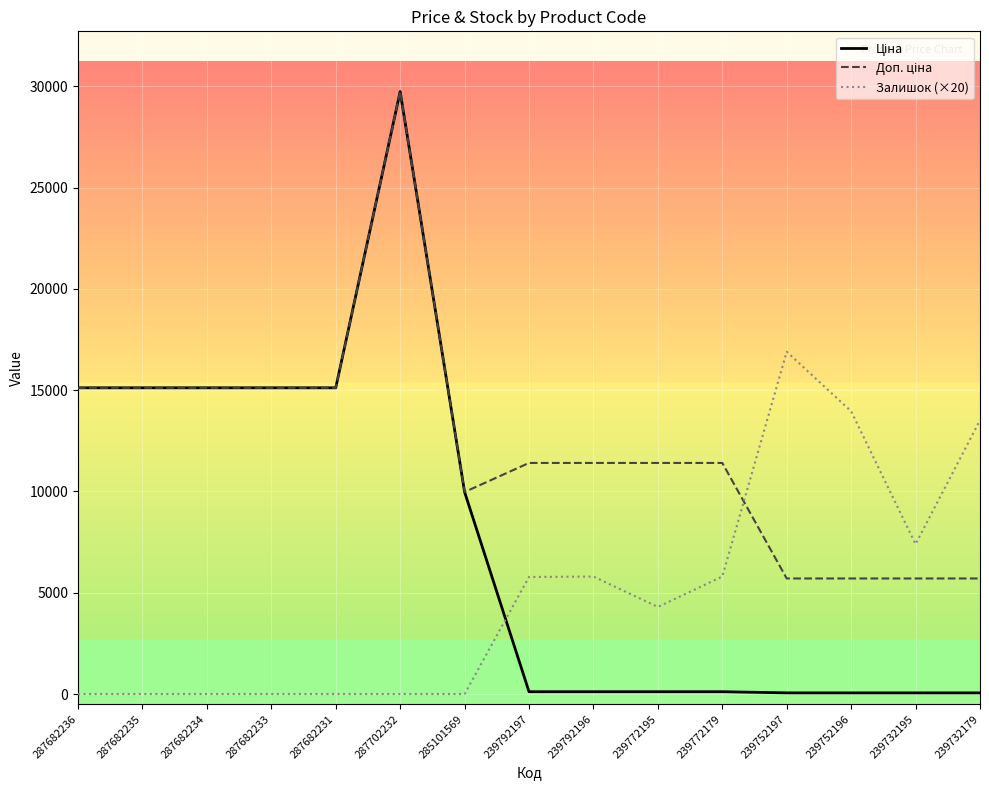

True or false: Залишок (×20) has a value of 9646.8 at 239752197.

False